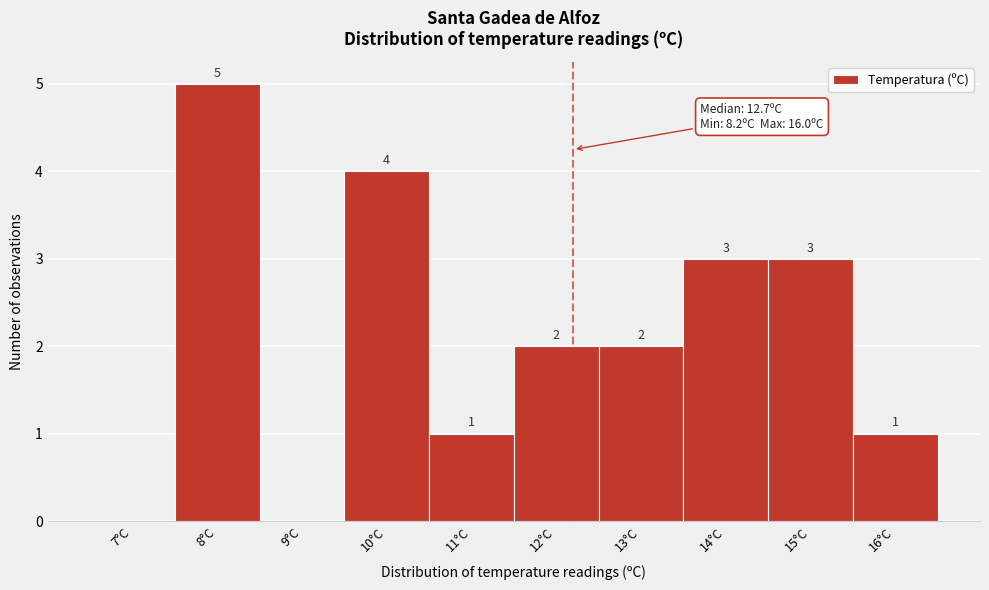

Reading left to right, transcribe all the data shown in this chart.

7°C=0	8°C=5	9°C=0	10°C=4	11°C=1	12°C=2	13°C=2	14°C=3	15°C=3	16°C=1